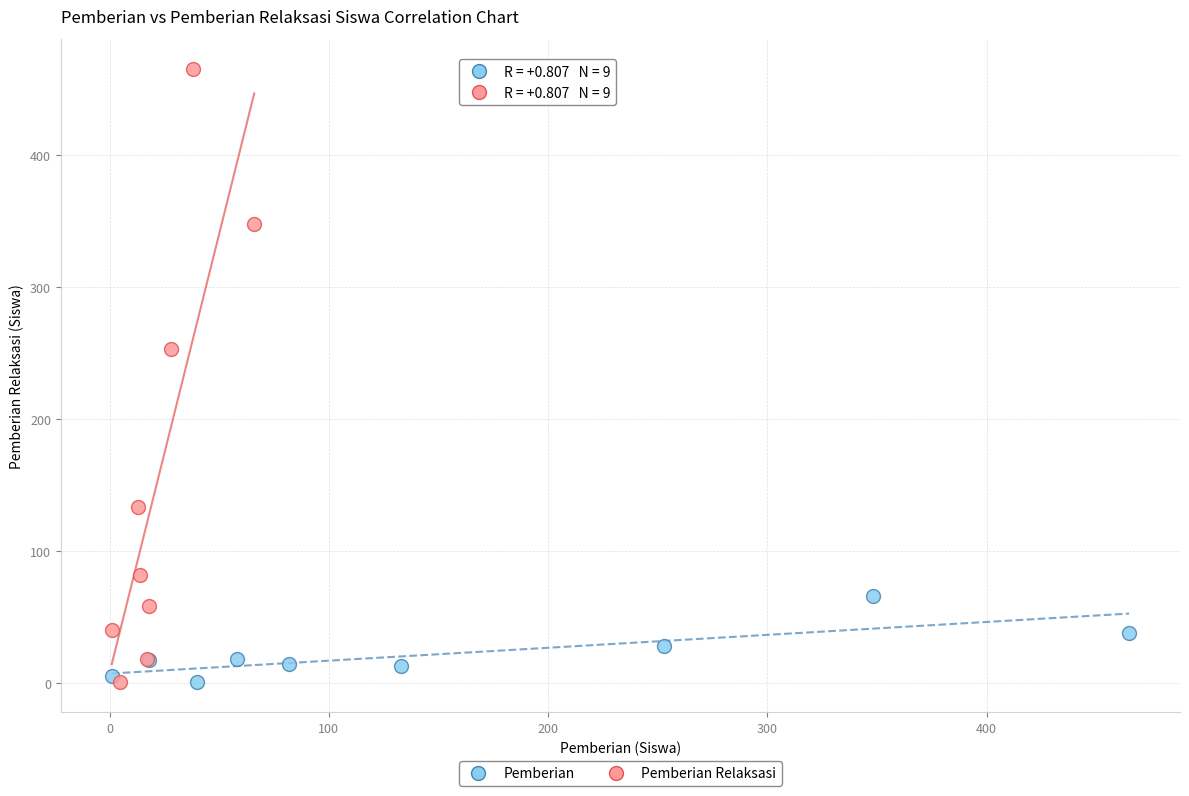

Which series reaches the maximum Y coordinate?

Pemberian Relaksasi